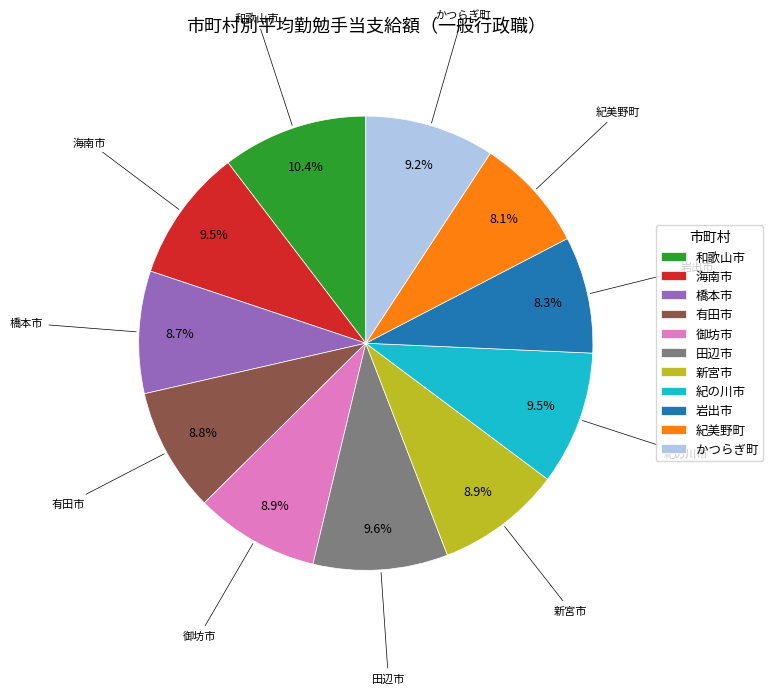

To the nearest percent, what percentage of the pie is 岩出市?

8%